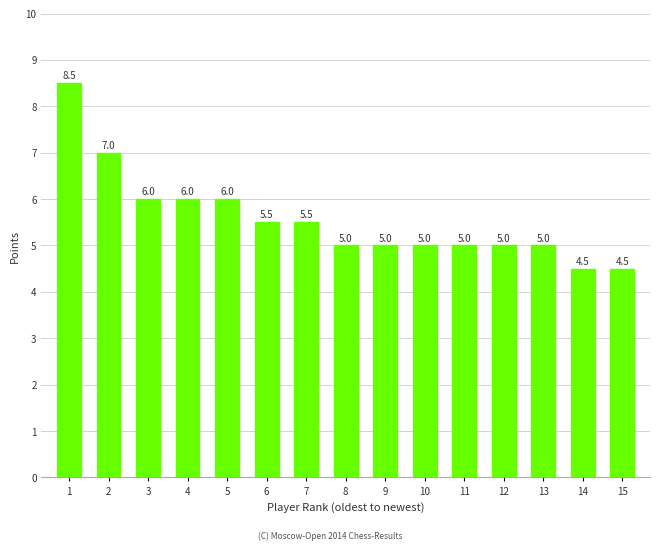

Which category has the highest value across all series?

1